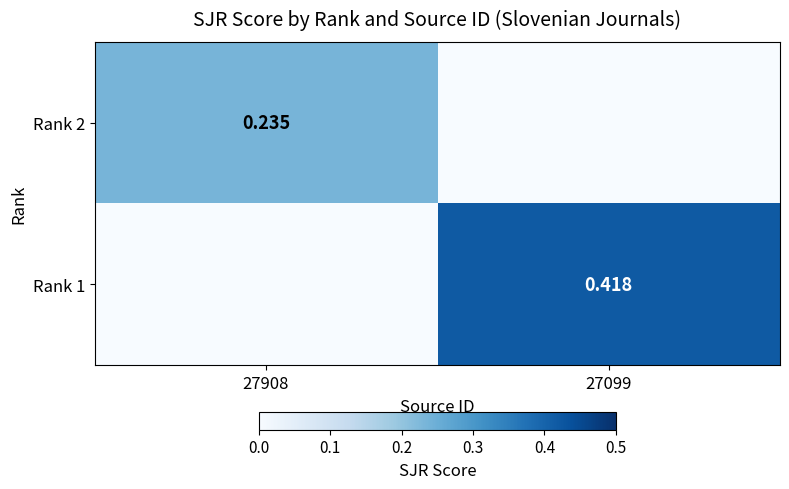

Is the value of Rank 1 at 27099 greater than the value of Rank 2 at 27908?

Yes